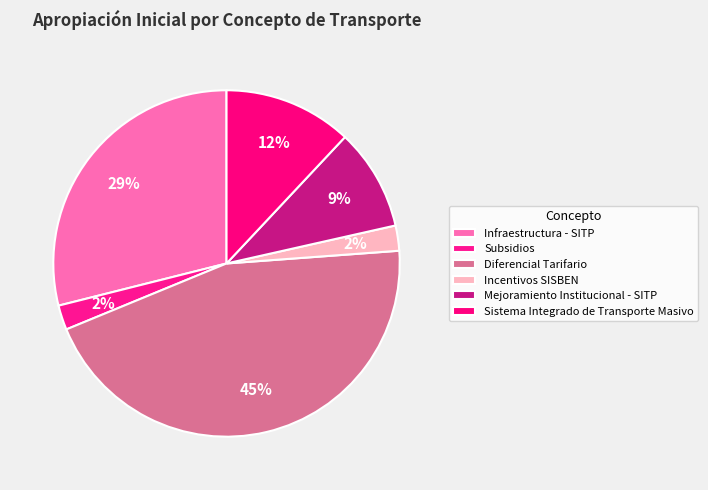

Does any single category account for the majority?

No